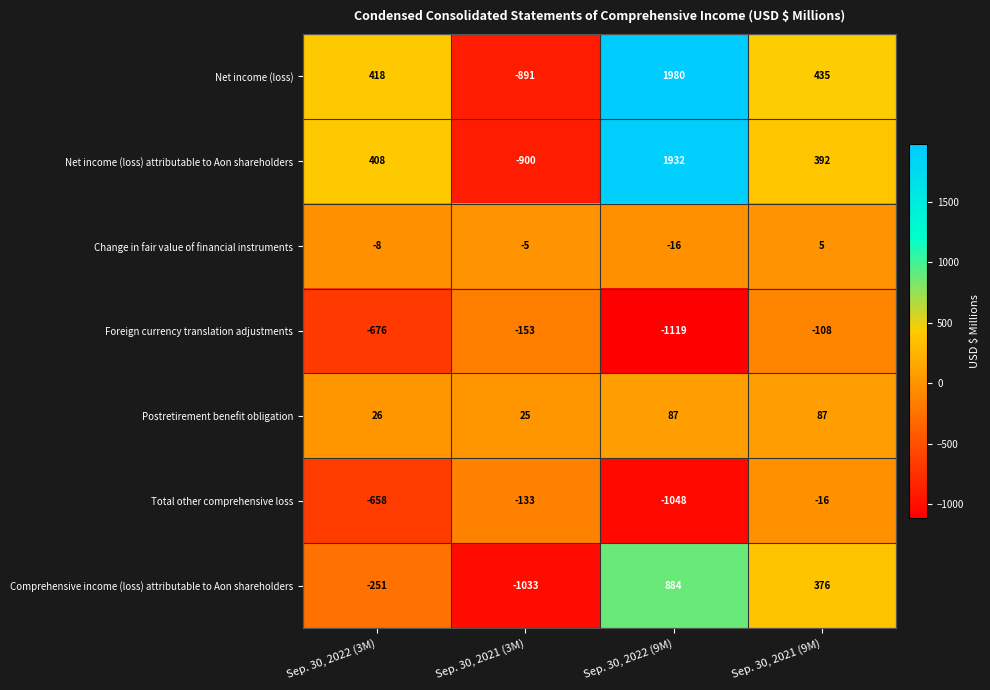

Which series changed the most between Sep. 30, 2021 (3M) and Sep. 30, 2022 (9M)?

Net income (loss)